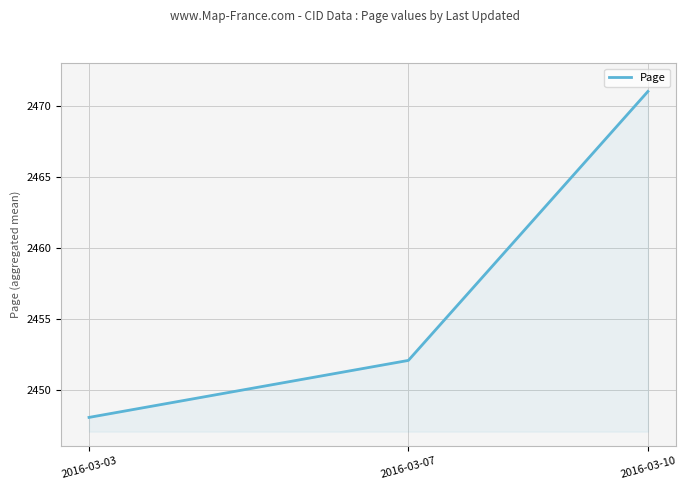

How many values are below 2452?

1